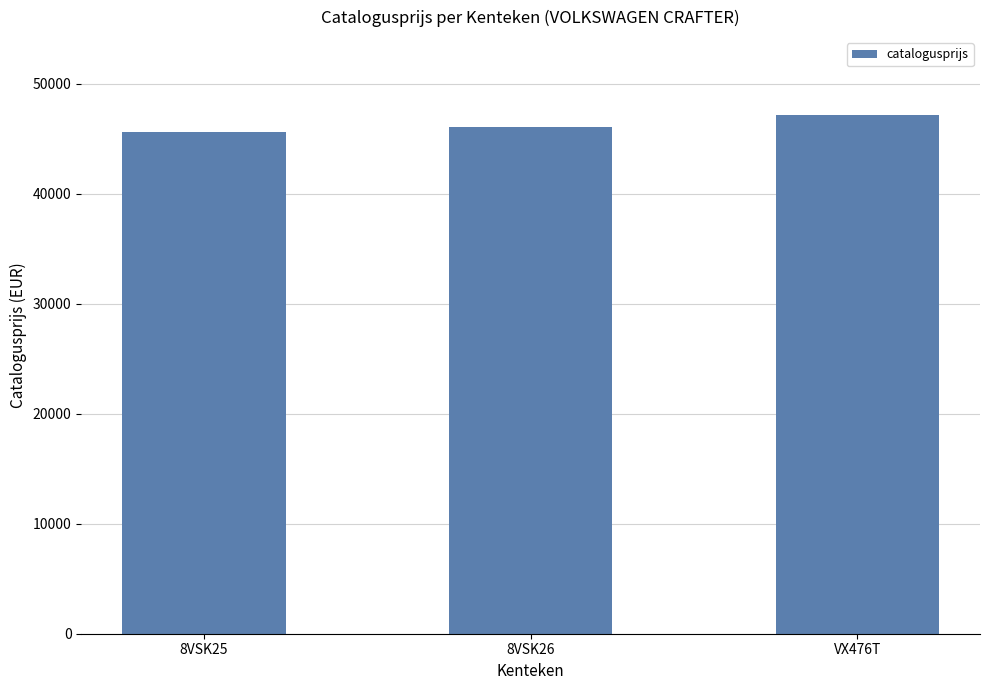

What is the sum of all values?

138817